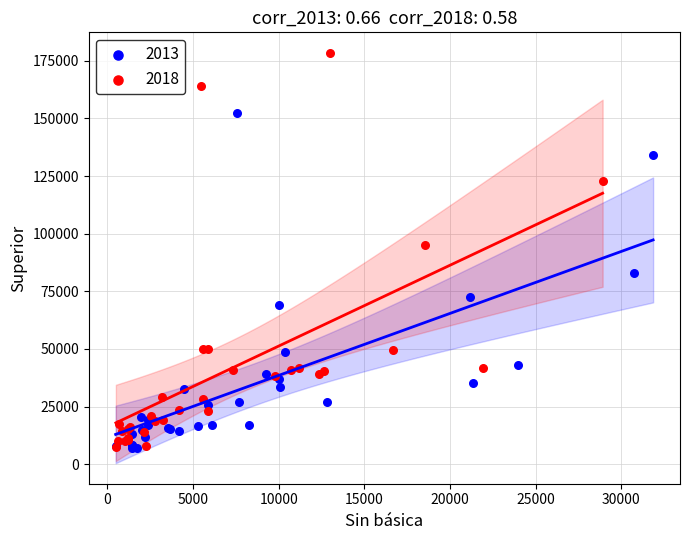

Which series reaches the maximum Y coordinate?

2018